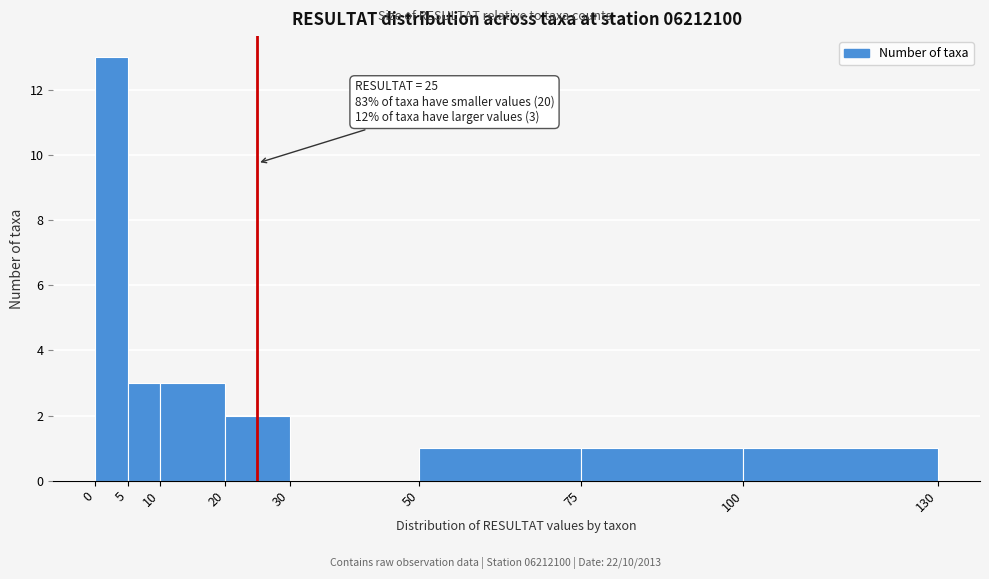

Over which range of the x-axis is the bar tallest?

0 to 5